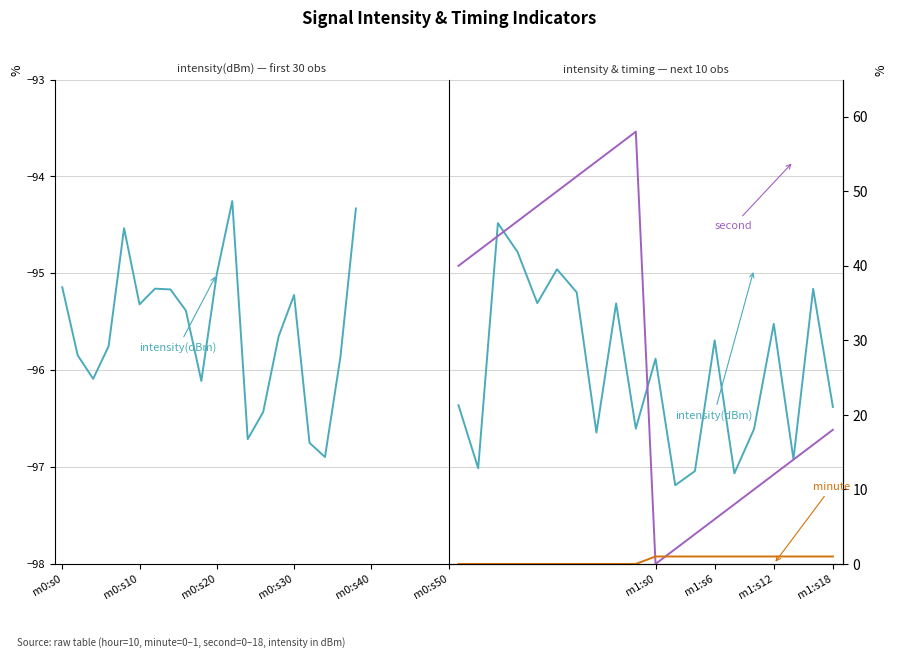

Is the value of second at 19 greater than the value of minute at 11?

Yes